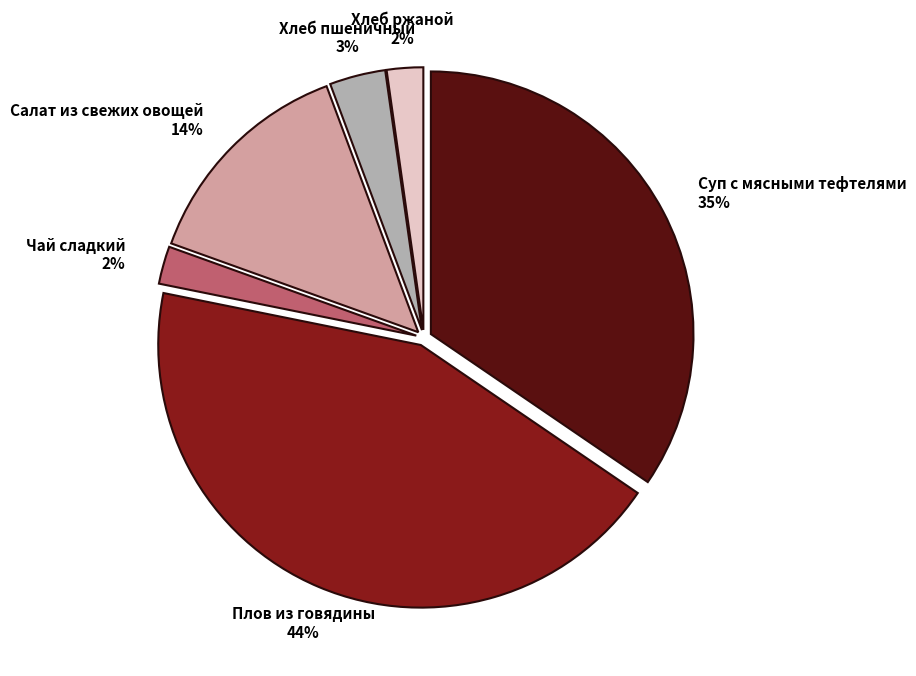

To the nearest percent, what is the average slice percentage?

17%